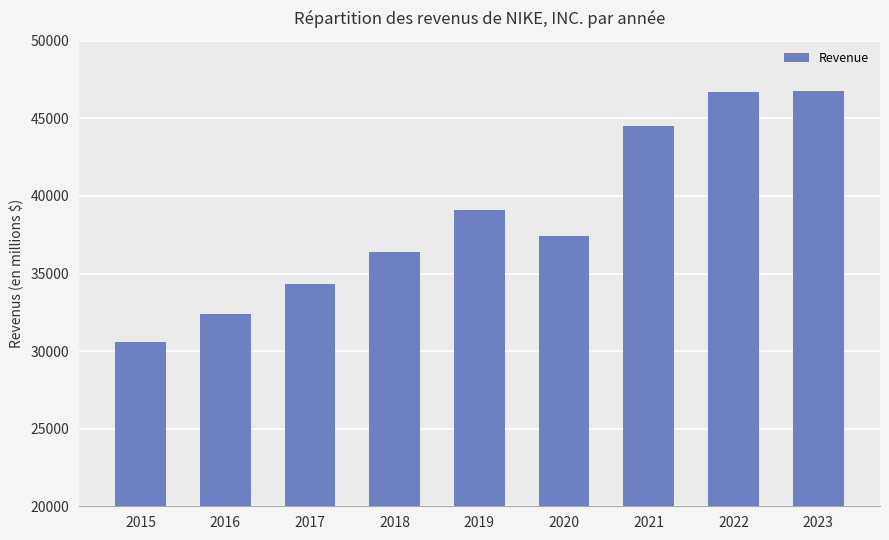

What is the sum of the values at 2019 and 2021?

83655